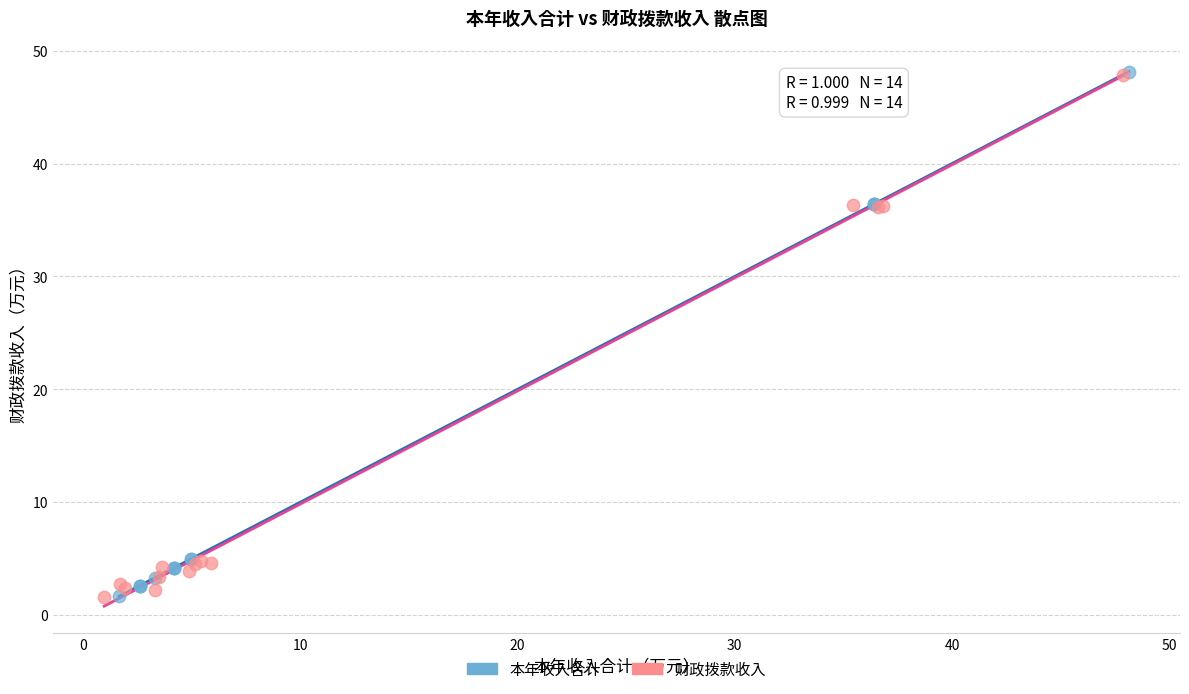

Which series has the widest spread of Y values?

本年收入合计